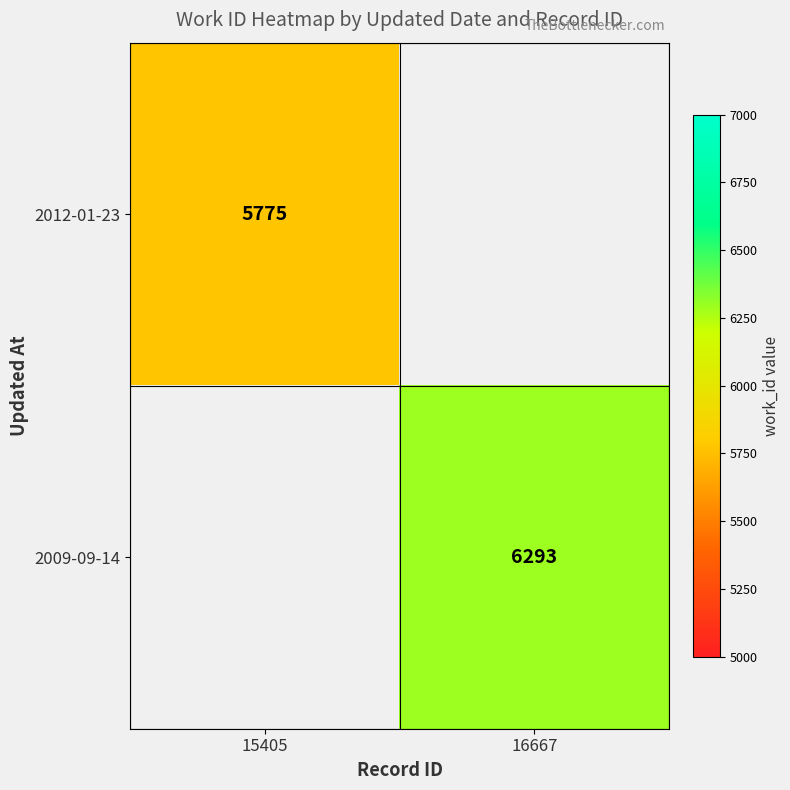

The 2009-09-14 series shows 10213.2 at 16667. True or false?

False